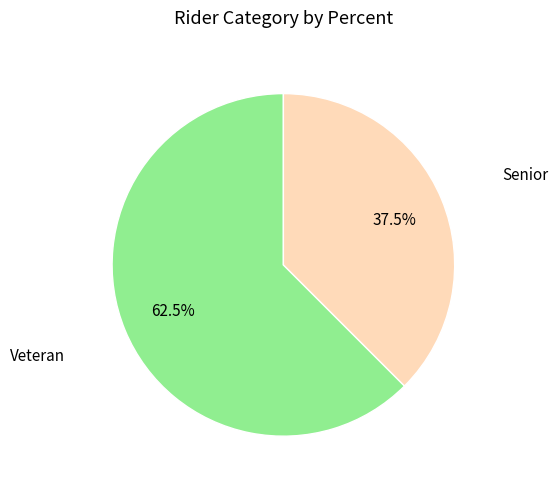

How many segments does this pie chart have?

2